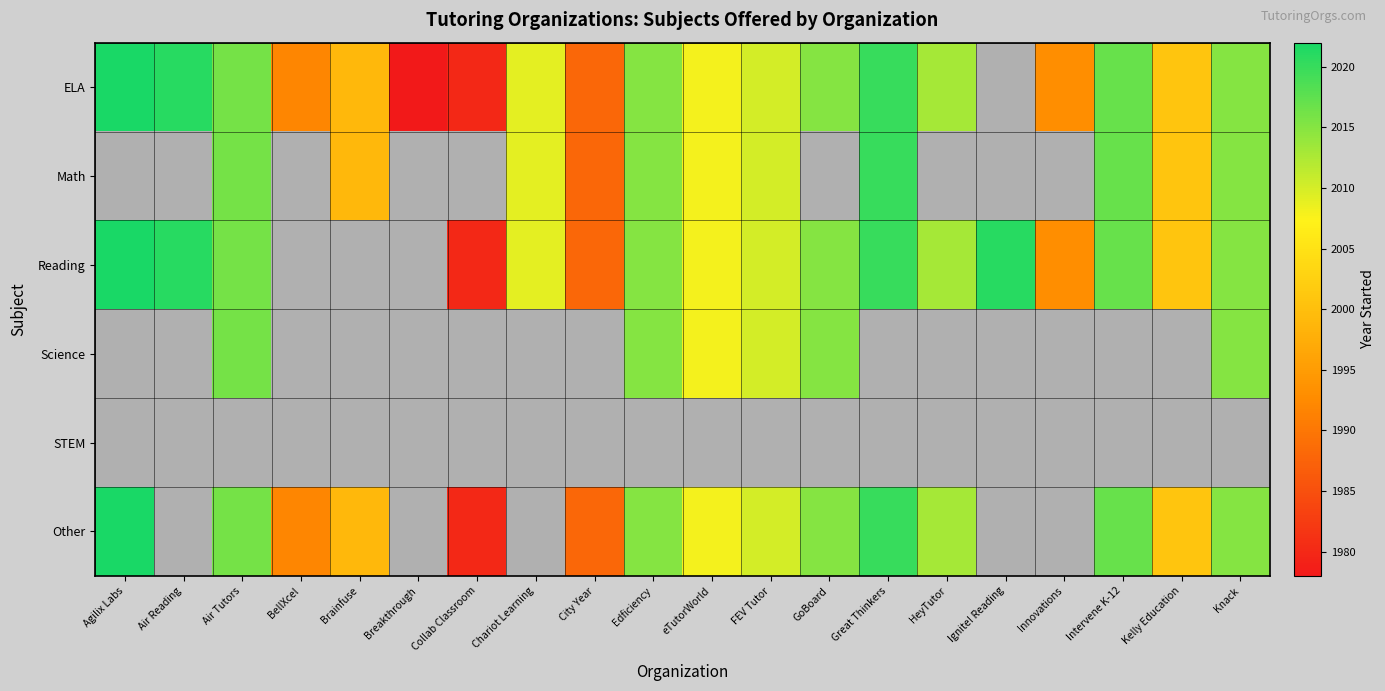

At Intervene K-12, list the series in order from smallest to largest.

ELA, Math, Reading, Science, STEM, Other